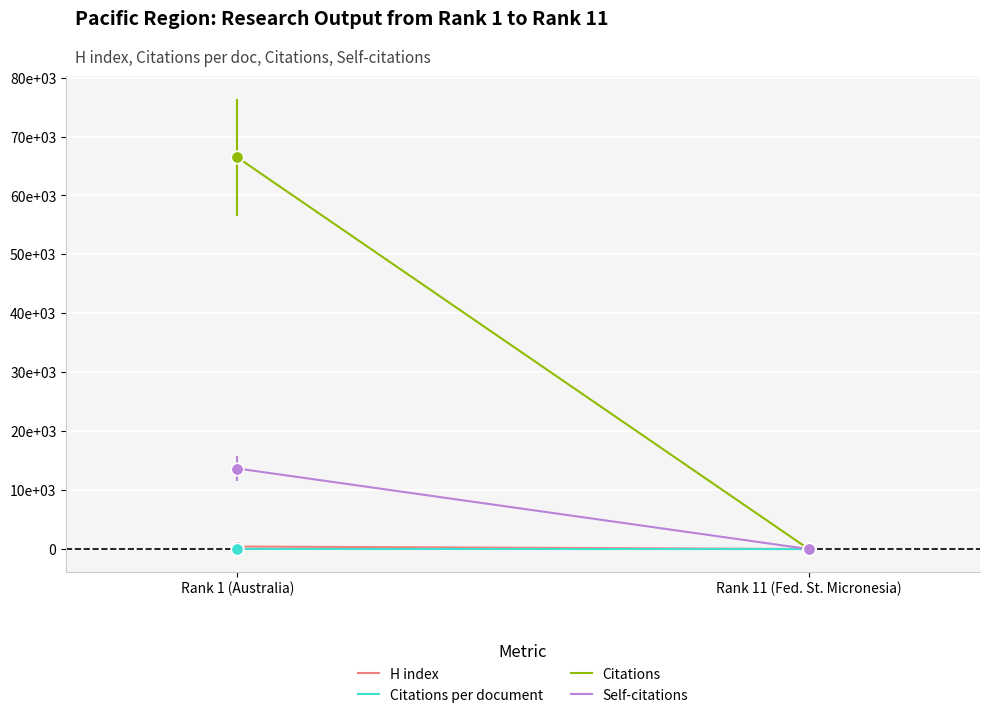

Which series has the largest total across all categories?

Citations